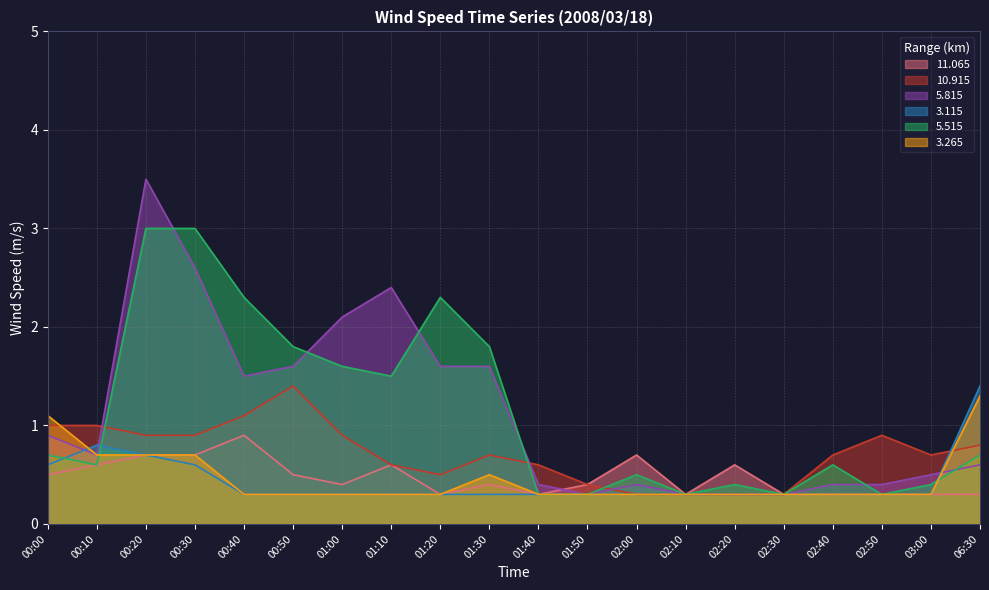

Which series has the largest total across all categories?

  5.515